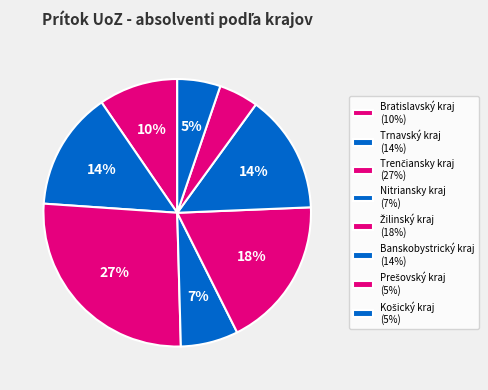

How many slices are in this pie chart?

8